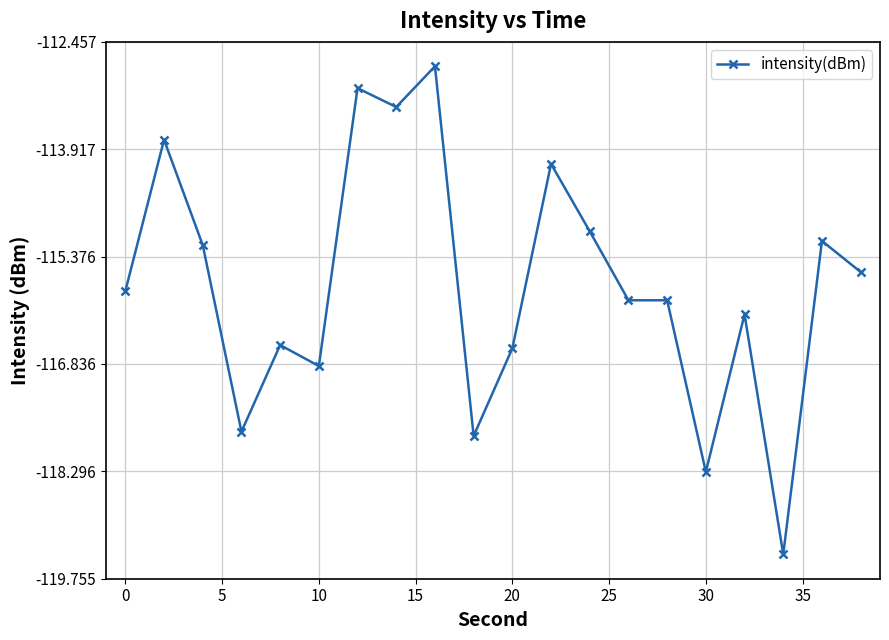

What is the maximum value shown in the chart?

-112.8